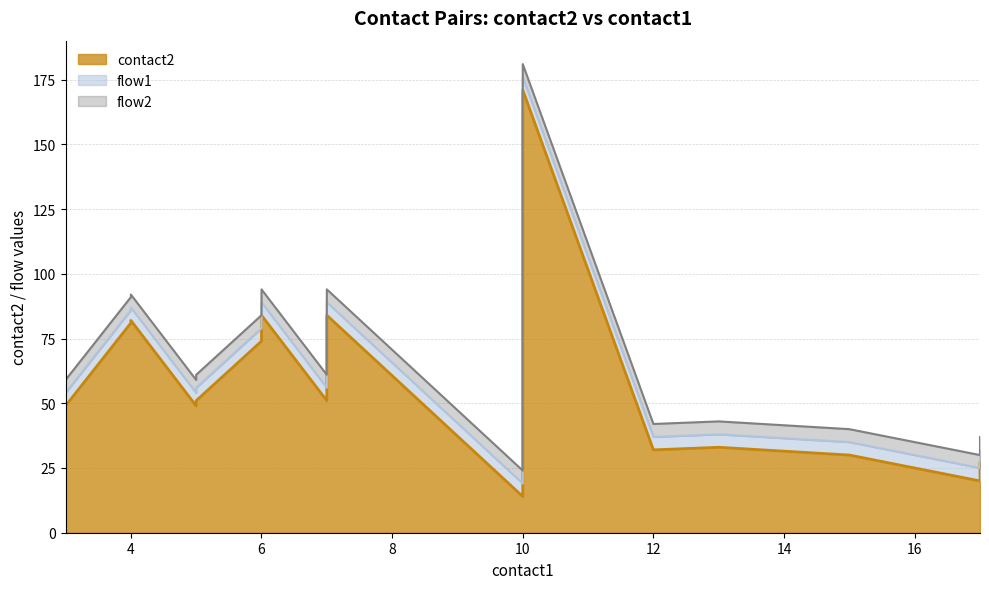

True or false: contact2 has a value of 48 at 6.

False